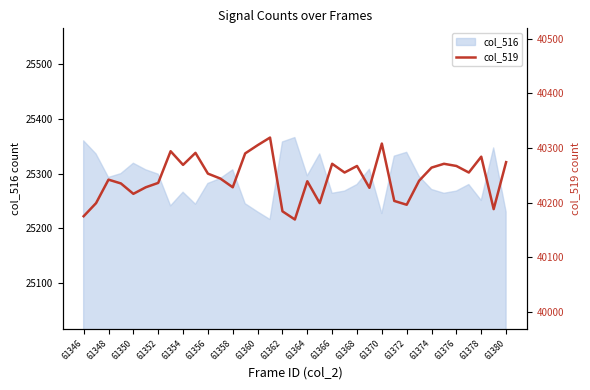

What is the minimum value for col_516?

25216